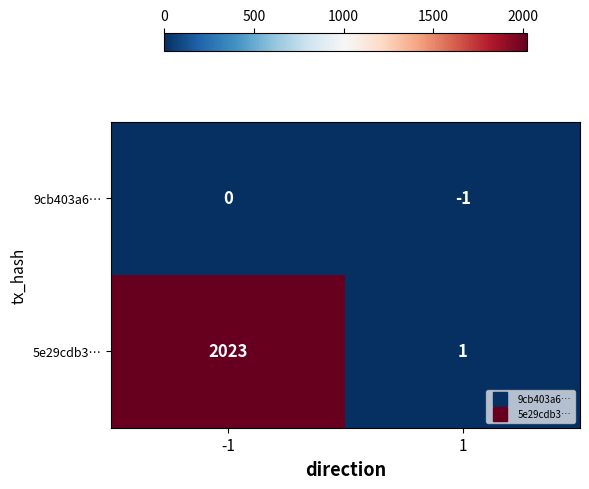

The 5e29cdb3… series shows 1097 at -1. True or false?

False